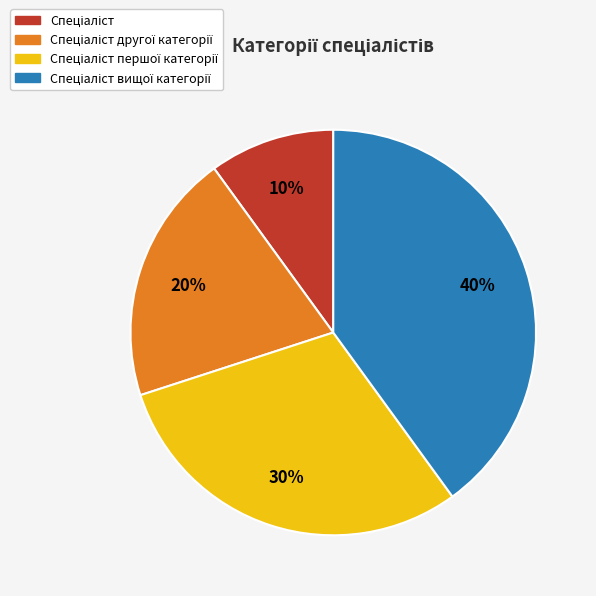

To the nearest percent, what is the difference between the largest and smallest slice percentages?

30%